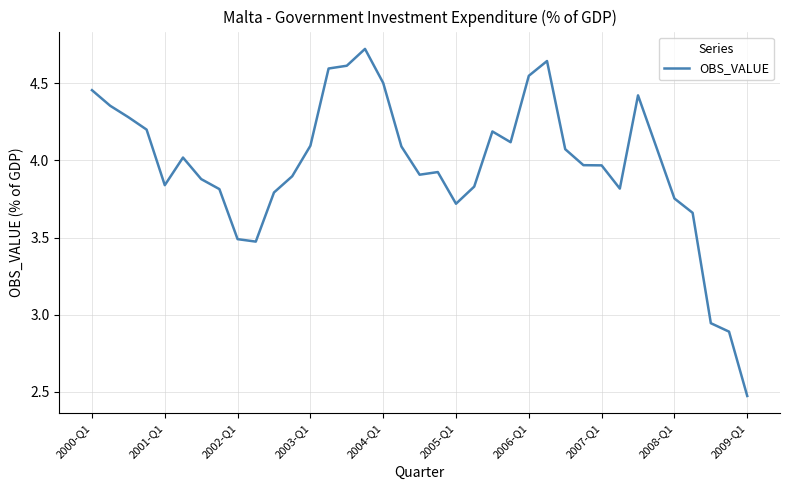

What is the maximum value shown in the chart?

4.7